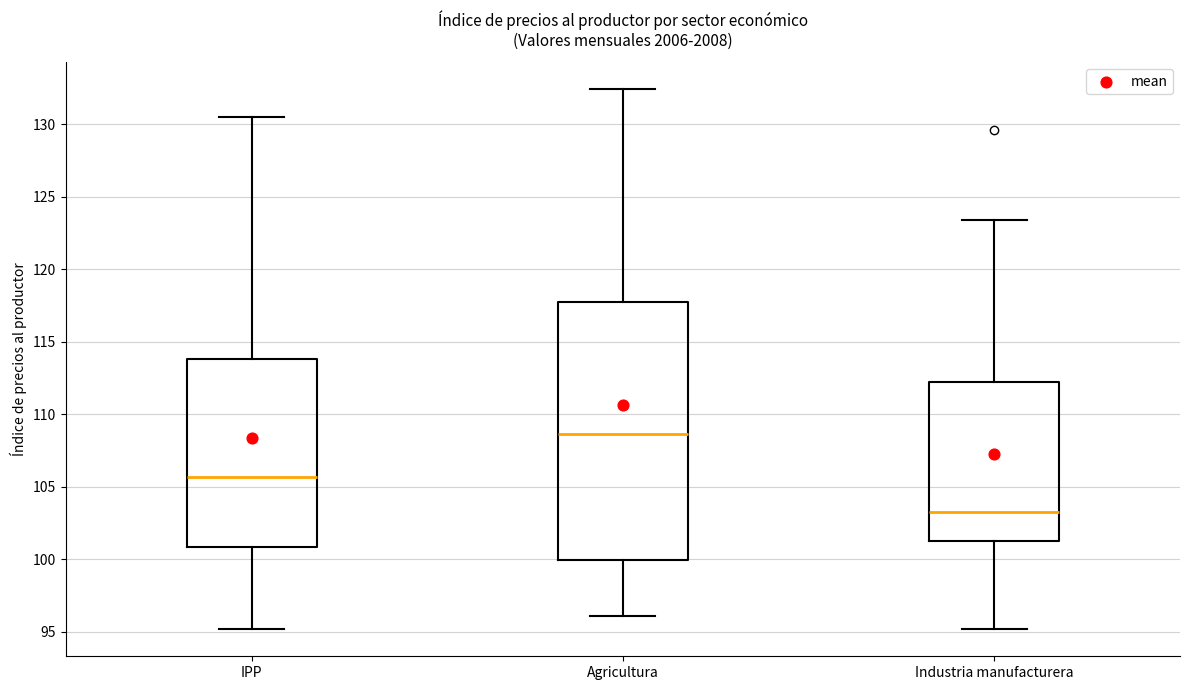

Where is the upper edge of the box for Agricultura on the y-axis? The values are not printed on the chart, so give them approximately, as read against the axis.

117.5